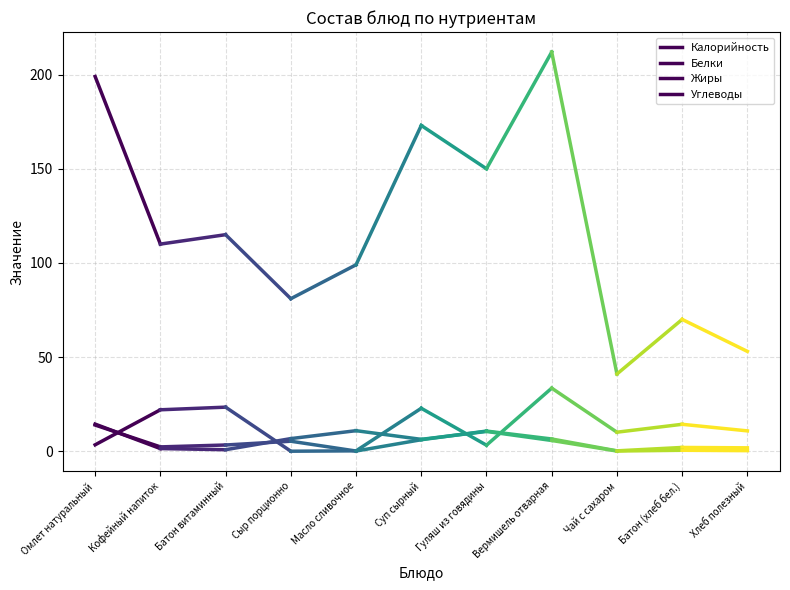

What is the greatest value displayed?

199.0